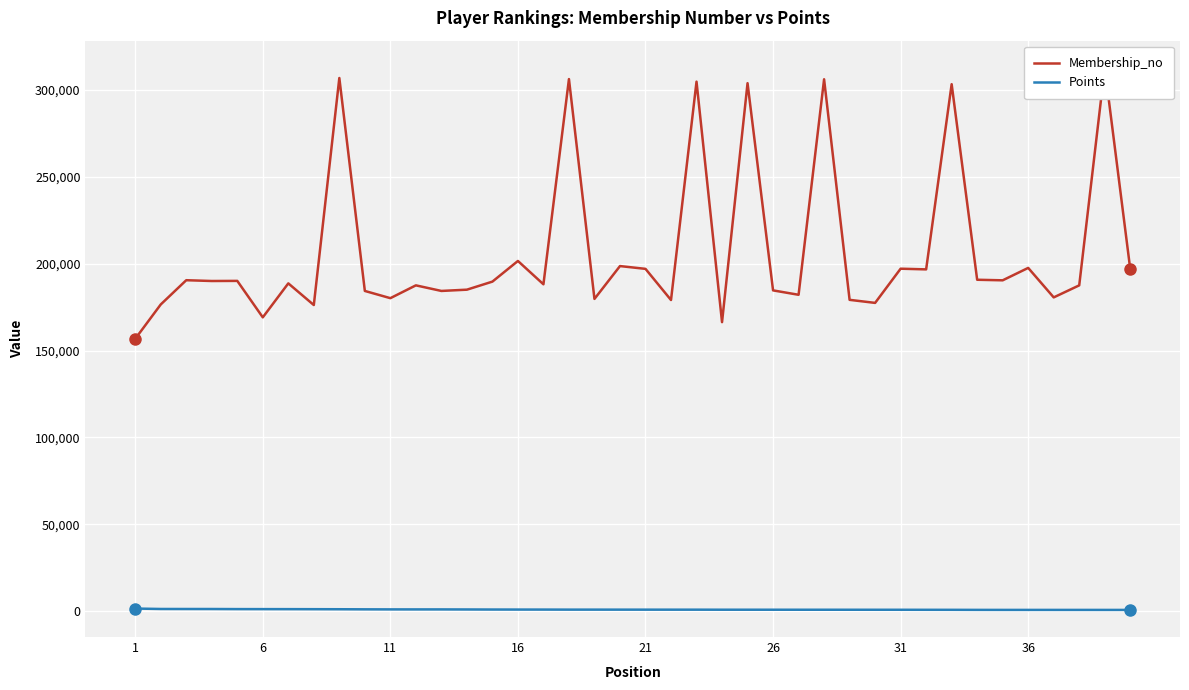

What is the minimum value for Points?

757